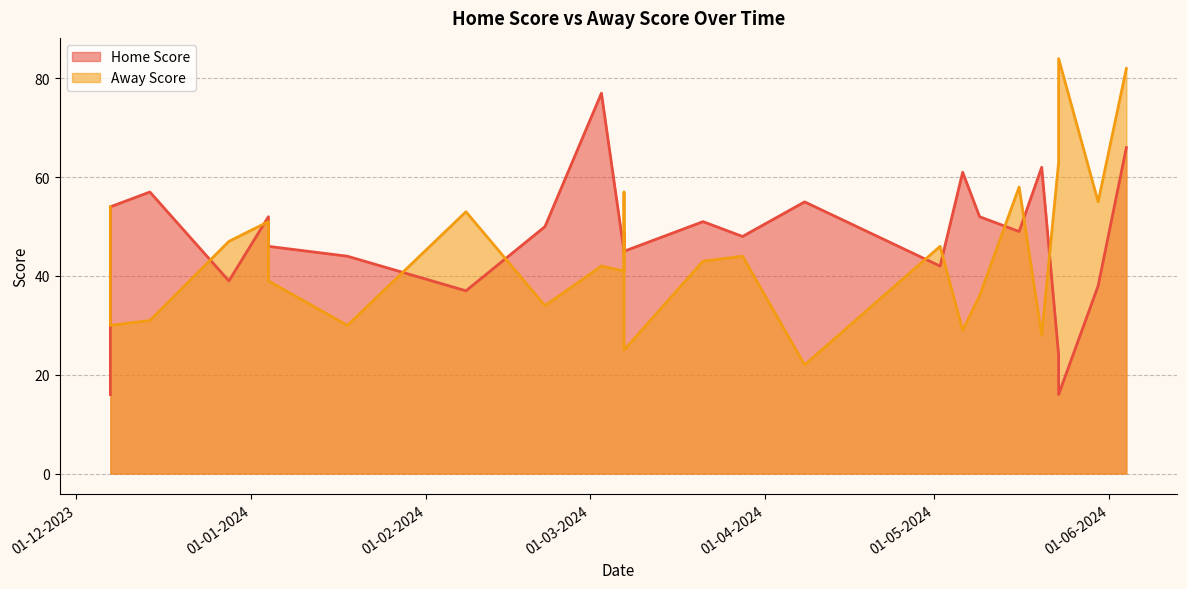

List the labels in order of Home Score value, smallest first.

07-12-2023, 23-05-2024, 23-05-2024, 08-02-2024, 30-05-2024, 28-12-2023, 02-05-2024, 18-01-2024, 07-03-2024, 07-03-2024, 07-12-2023, 04-01-2024, 28-03-2024, 07-03-2024, 16-05-2024, 22-02-2024, 21-03-2024, 04-01-2024, 09-05-2024, 07-12-2023, 08-04-2024, 14-12-2023, 06-05-2024, 20-05-2024, 04-06-2024, 03-03-2024